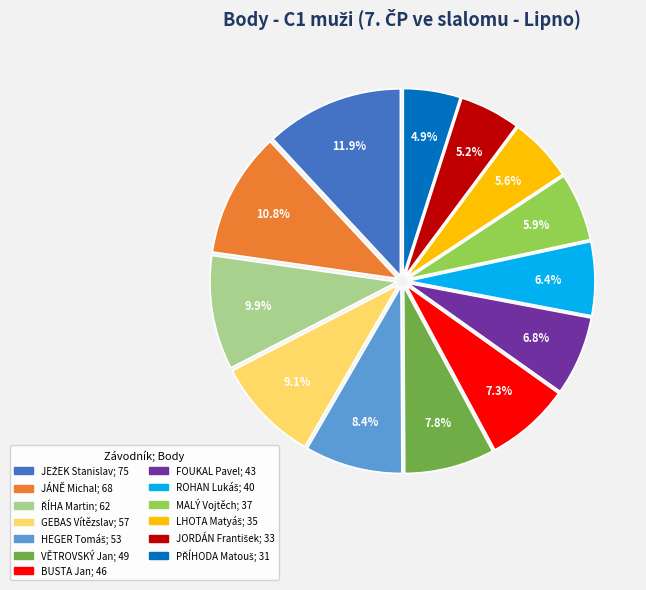

Does any single category account for the majority?

No